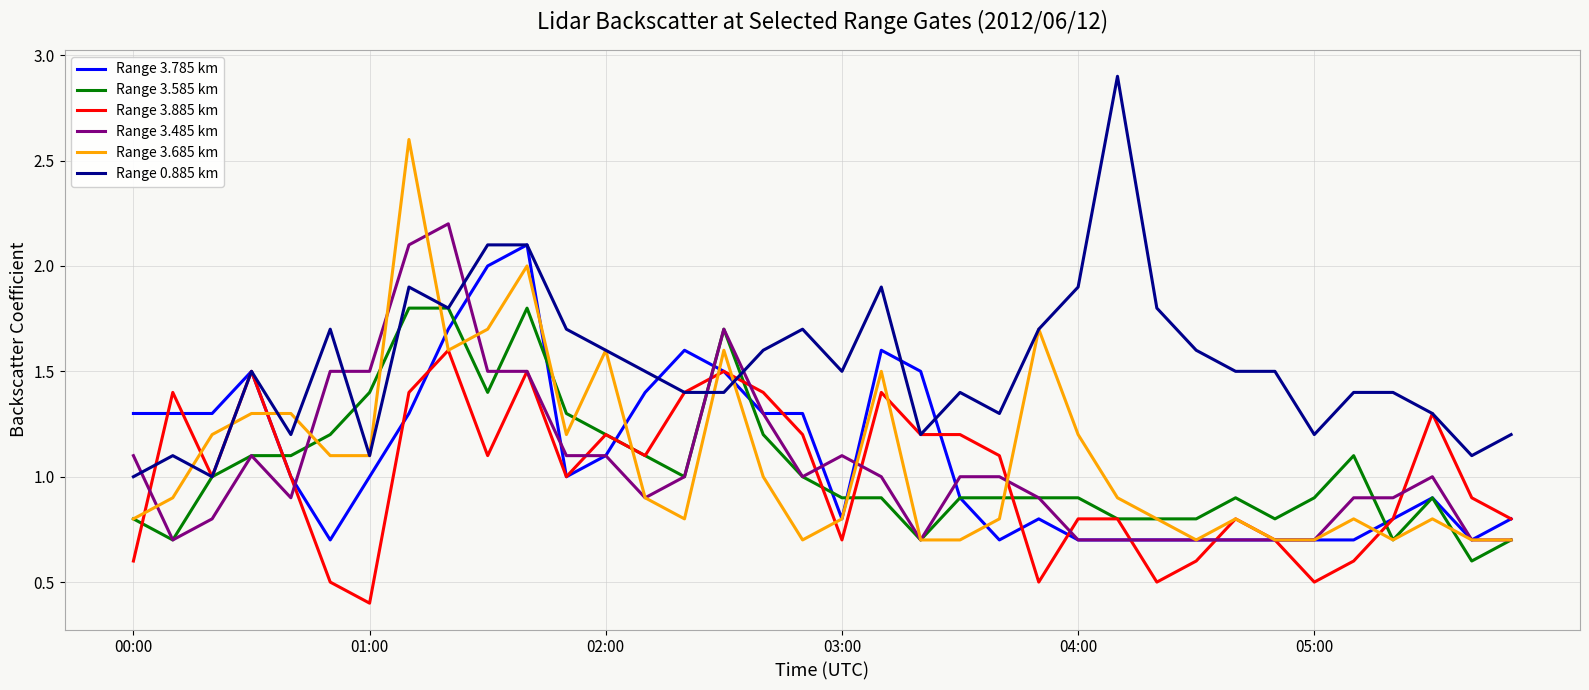

After their last crossing, which series has the higher values: Range 3.685 km or Range 3.785 km?

Range 3.785 km